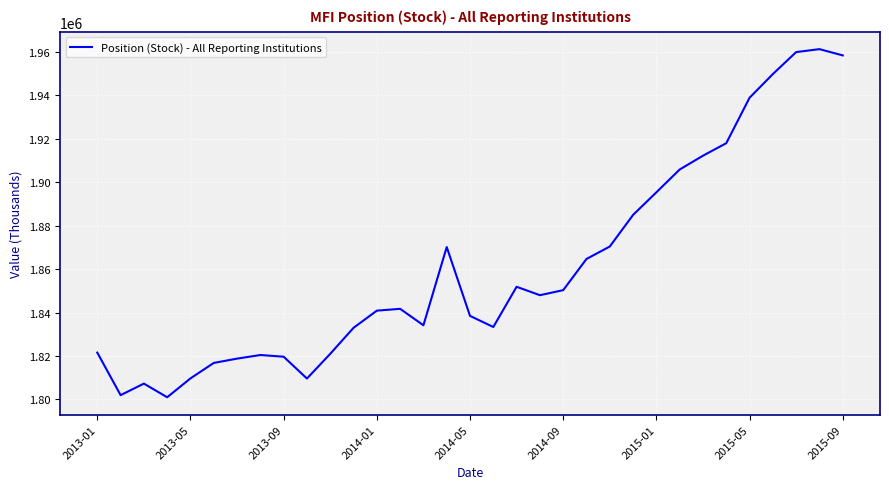

What is the minimum value shown in the chart?

1801024